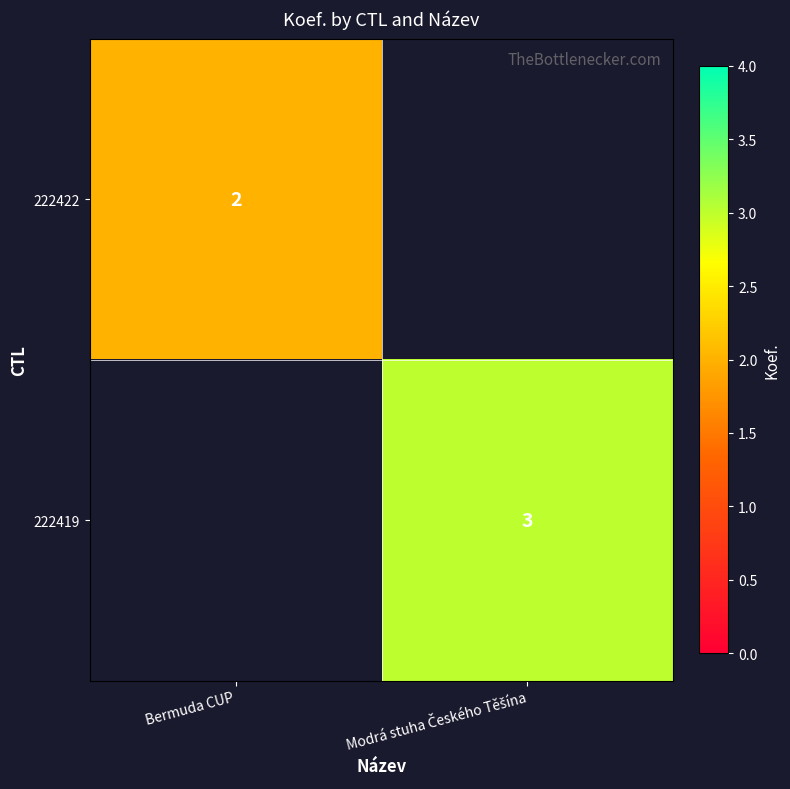

Is the value of 222422 at Modrá stuha Českého Těšína greater than the value of 222419 at Modrá stuha Českého Těšína?

No